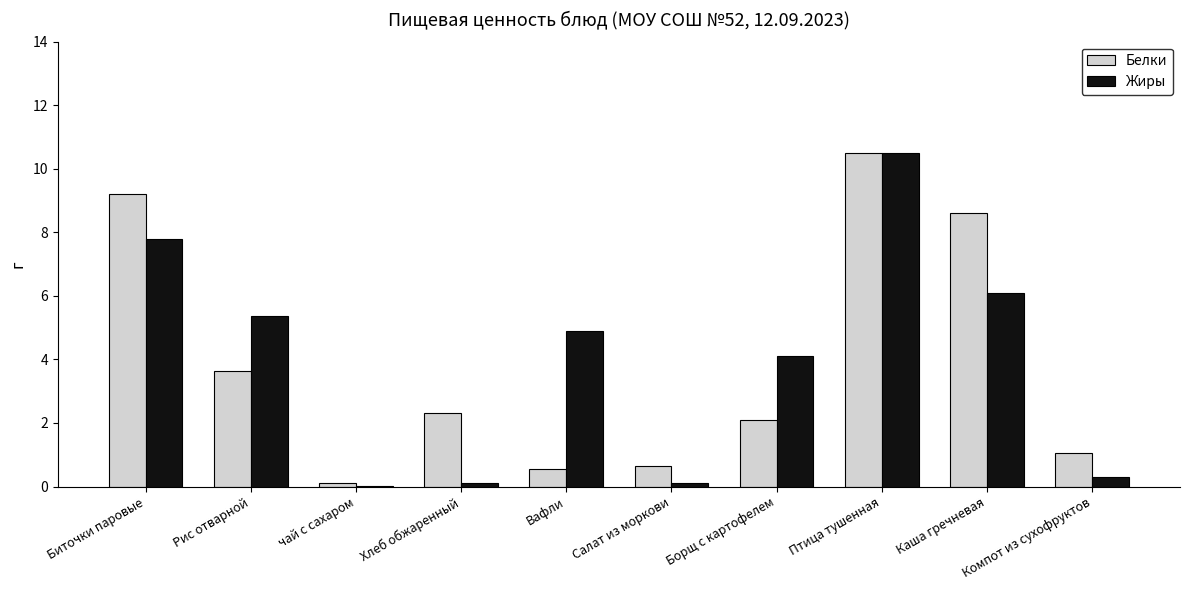

What value does the Белки series have at Салат из моркови?

0.6